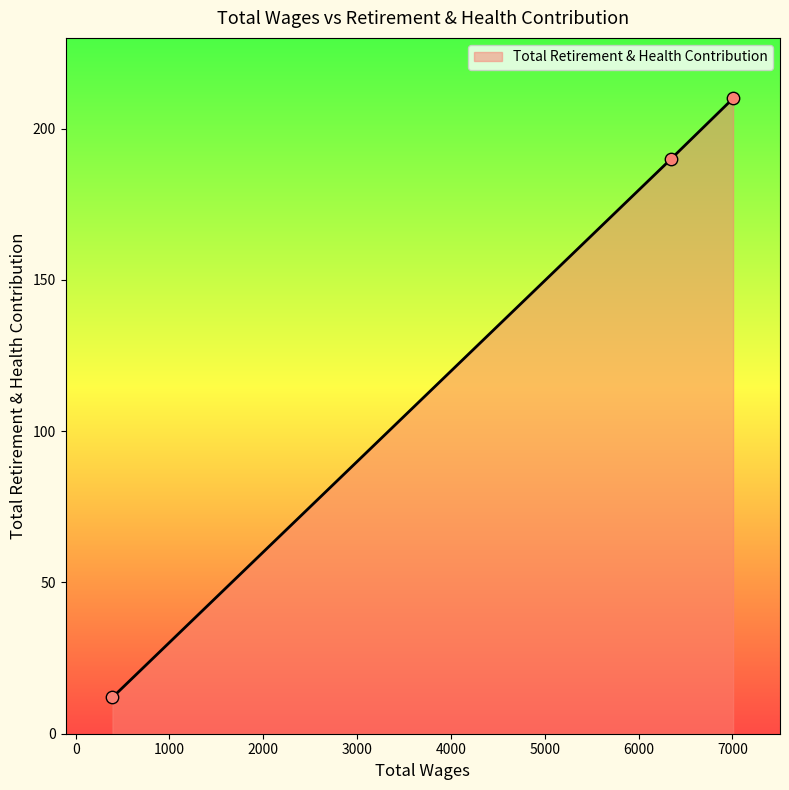

What is the maximum value shown in the chart?

210